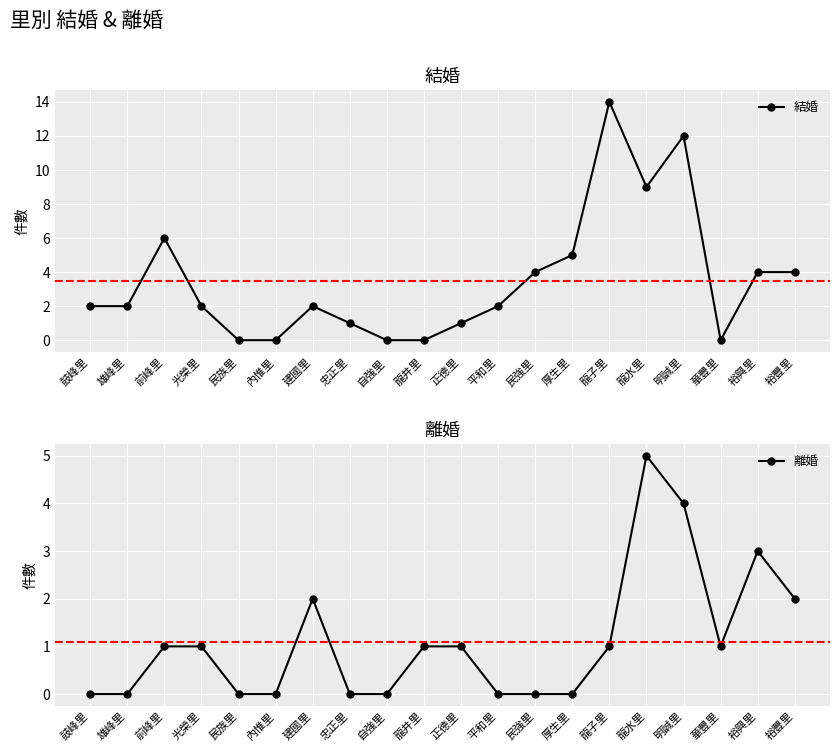

Rank the series by their maximum value, from lowest to highest.

離婚, 結婚